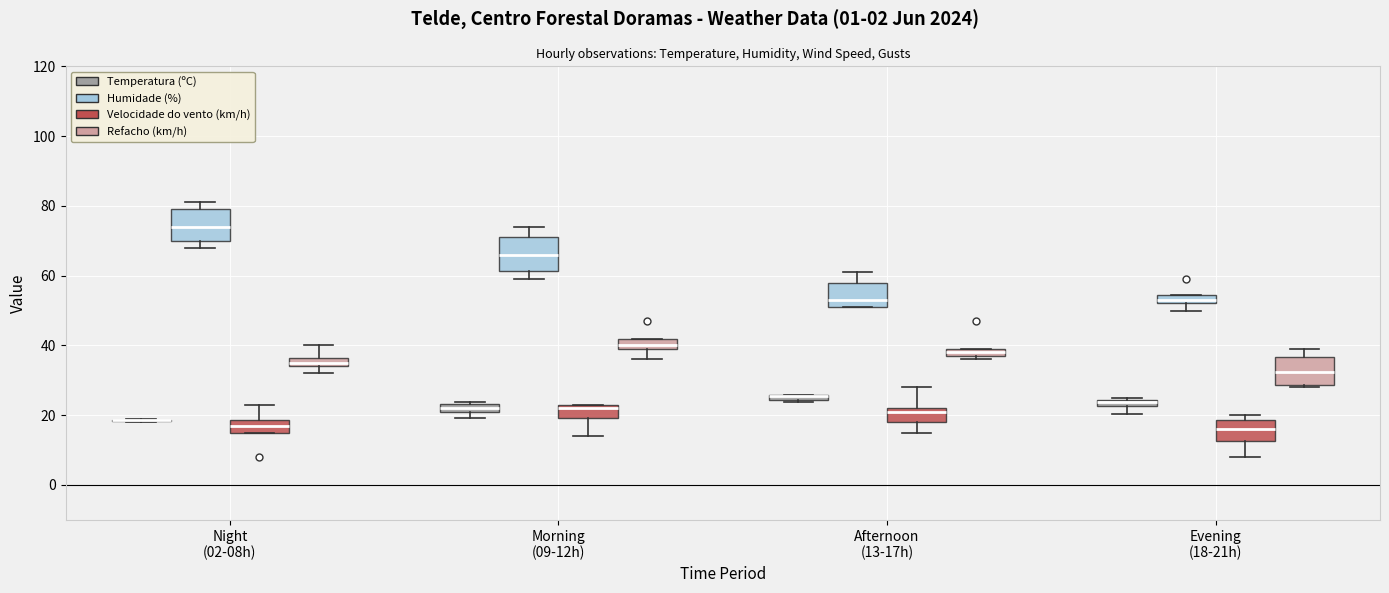

Where does the upper whisker of the box for Evening (18-21h) (Refacho (km/h)) end on the y-axis? The values are not printed on the chart, so give them approximately, as read against the axis.

40